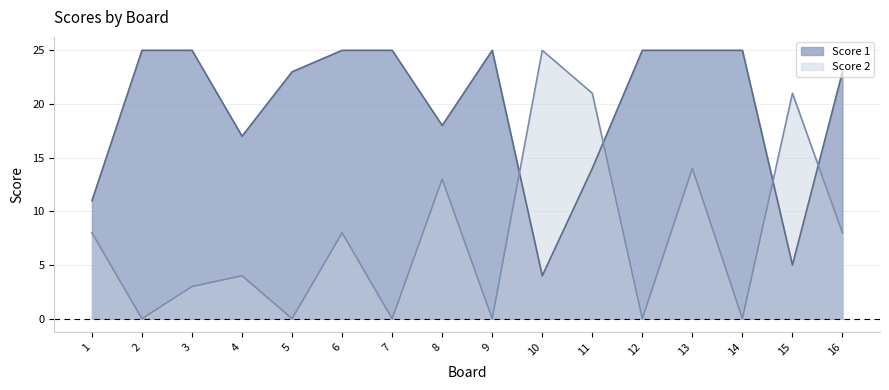

How many times do Score 1 and Score 2 cross each other?

4